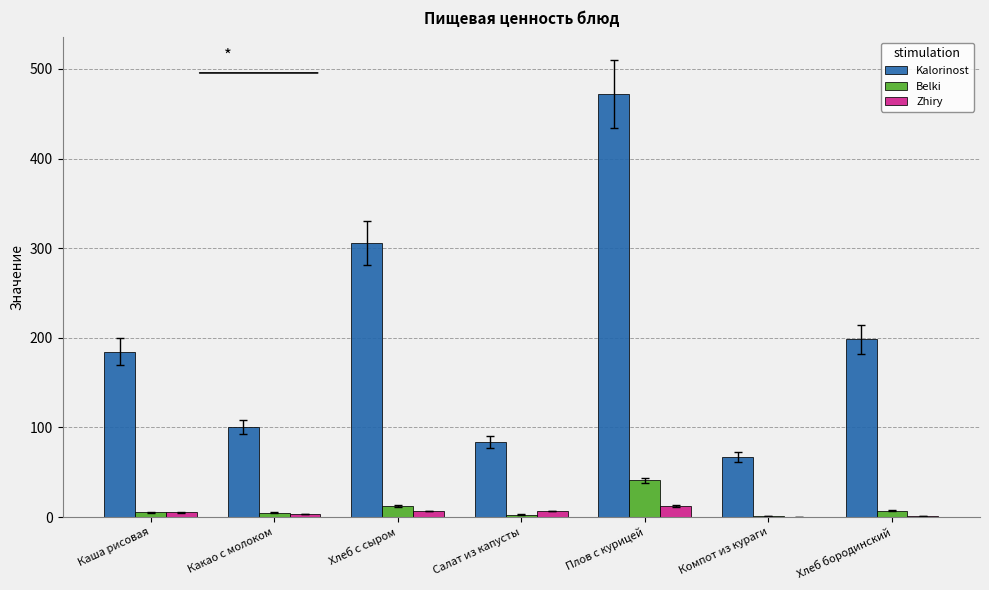

What is the sum of all Belki values?

73.6